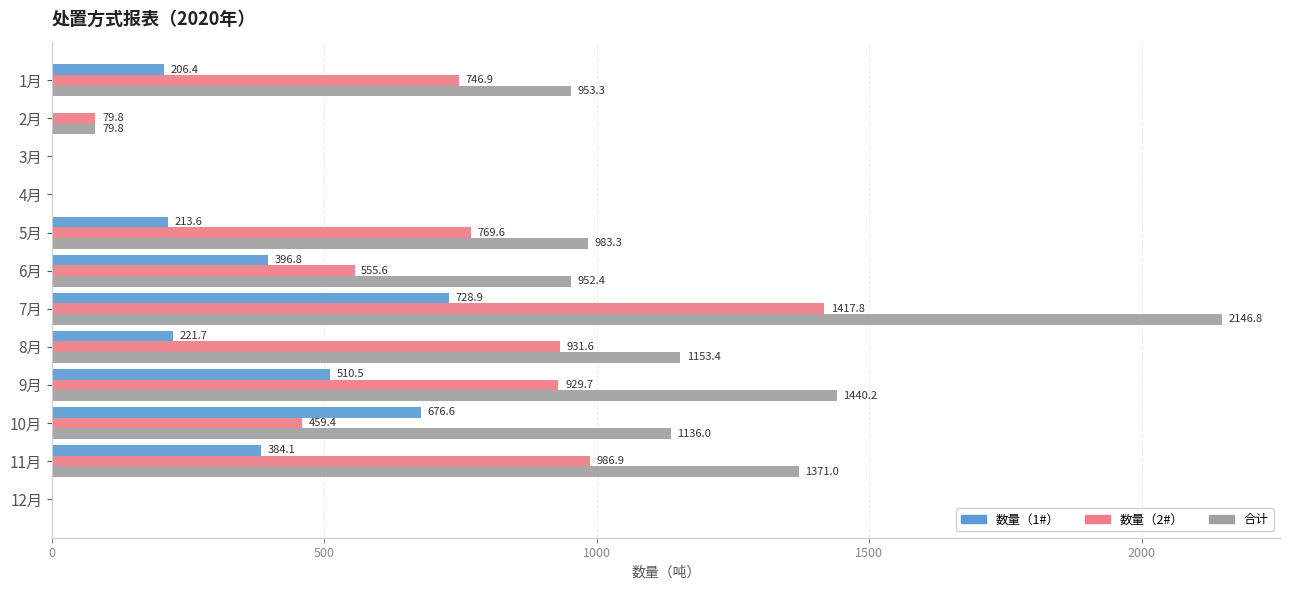

What is the sum of the 合计 values at 10月 and 12月?

1136.0